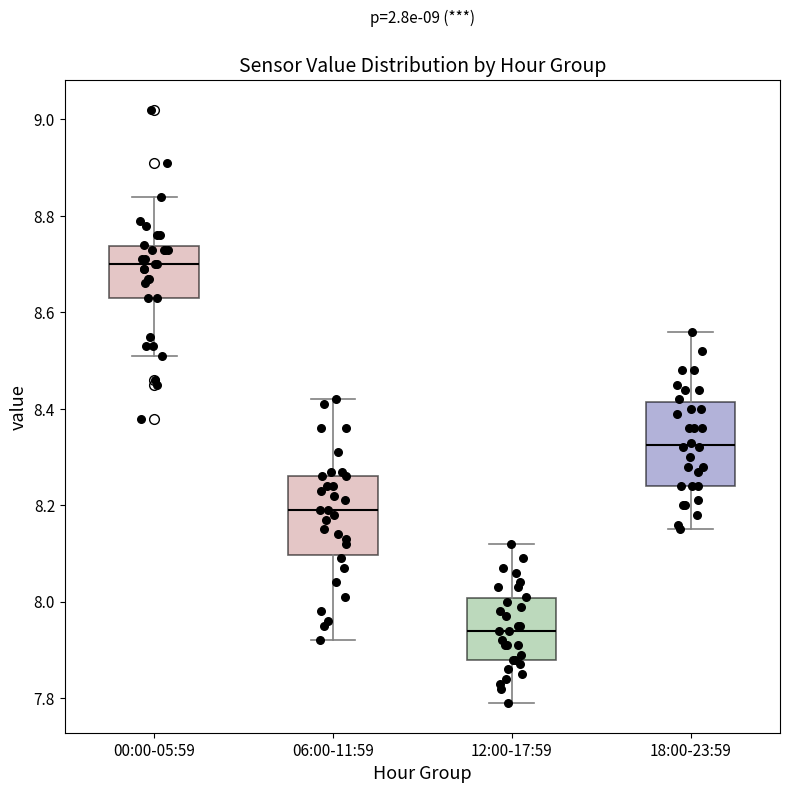

Where does the upper whisker of the box for 06:00-11:59 end on the y-axis? The values are not printed on the chart, so give them approximately, as read against the axis.

8.42